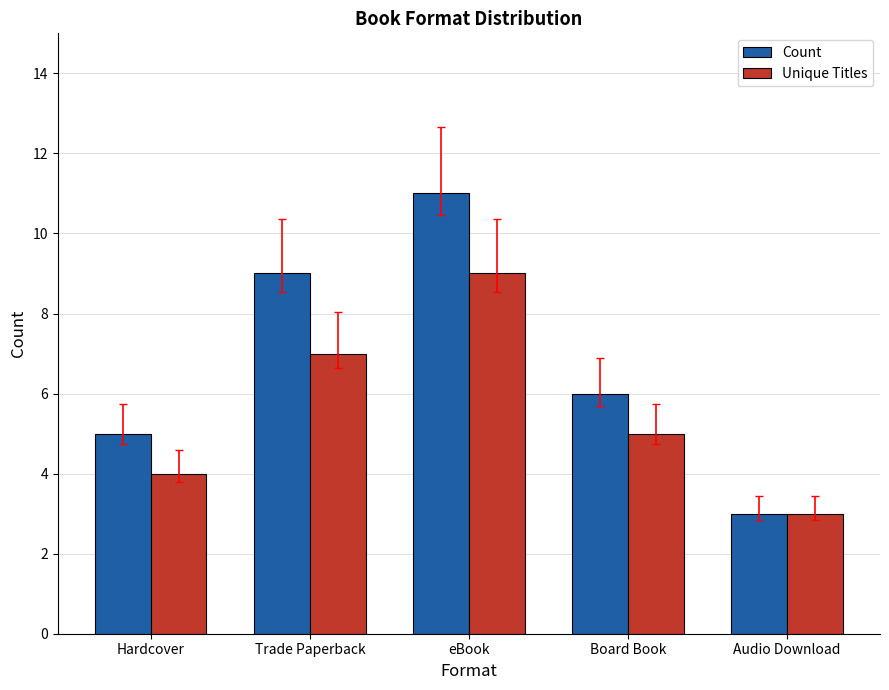

Where is Count nearest to the value 7?

Board Book